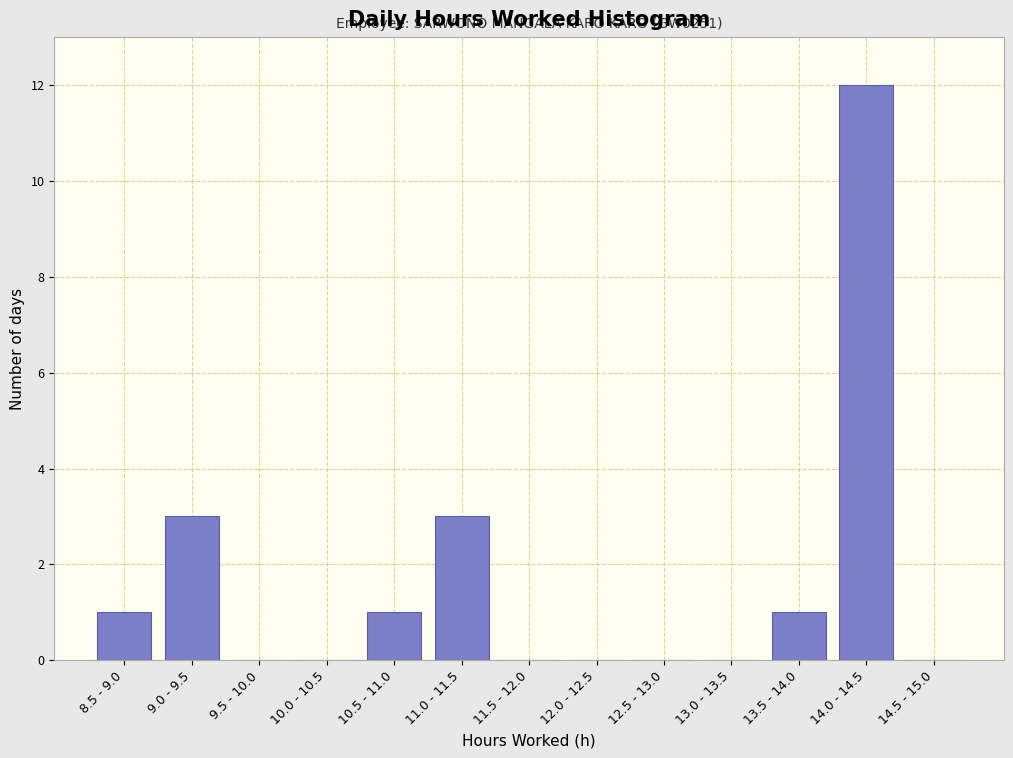

Reading right to left, transcribe all the data shown in this chart.

14.5 - 15.0=0	14.0 - 14.5=12	13.5 - 14.0=1	13.0 - 13.5=0	12.5 - 13.0=0	12.0 - 12.5=0	11.5 - 12.0=0	11.0 - 11.5=3	10.5 - 11.0=1	10.0 - 10.5=0	9.5 - 10.0=0	9.0 - 9.5=3	8.5 - 9.0=1